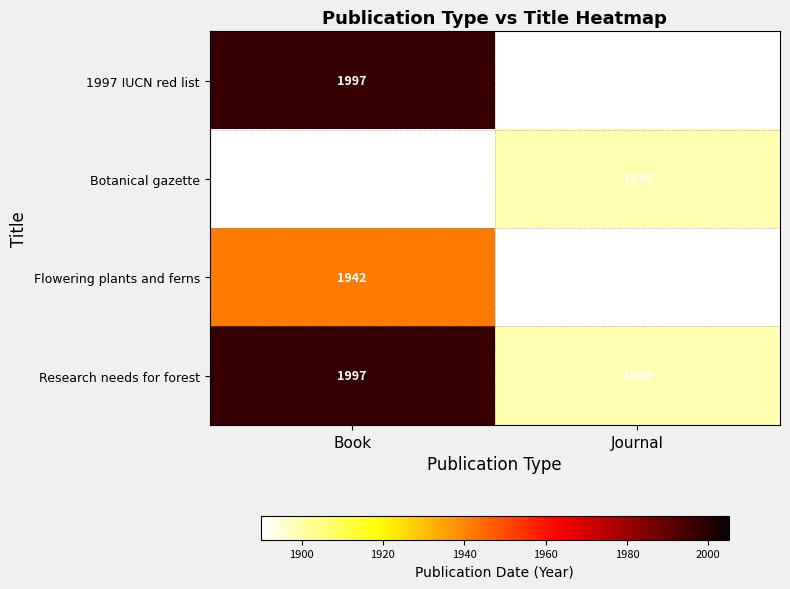

How many distinct data groups are displayed?

4